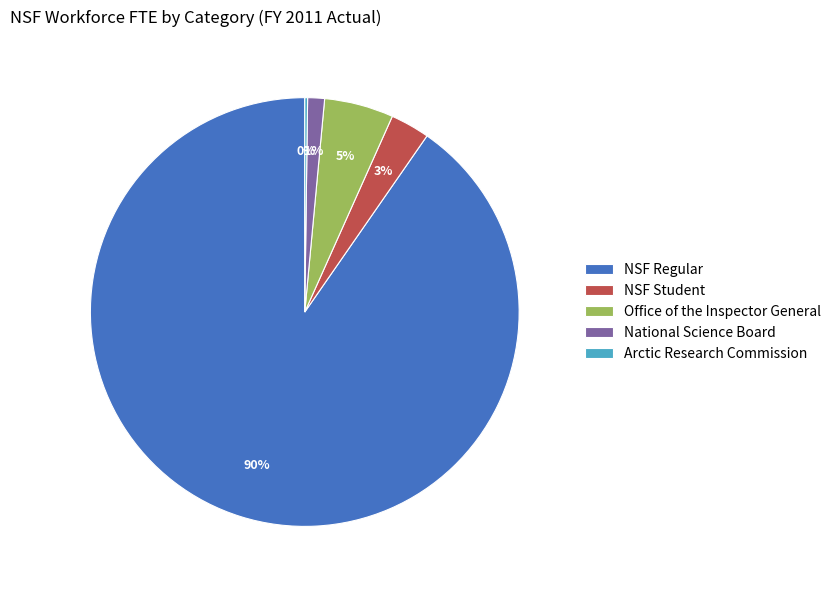

To the nearest percent, what portion does Office of the Inspector General represent?

5%